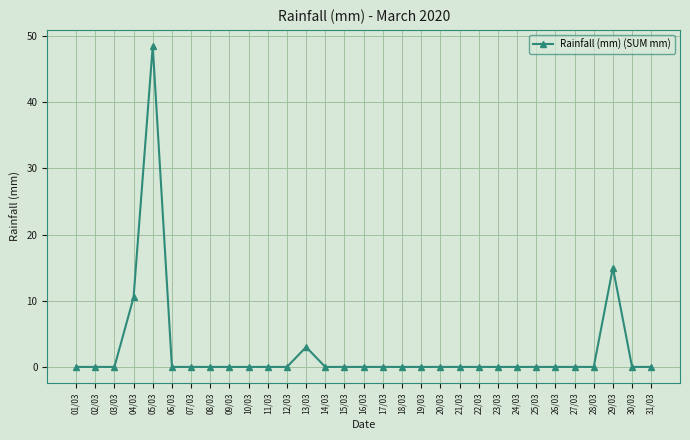

What is the greatest value displayed?

48.5